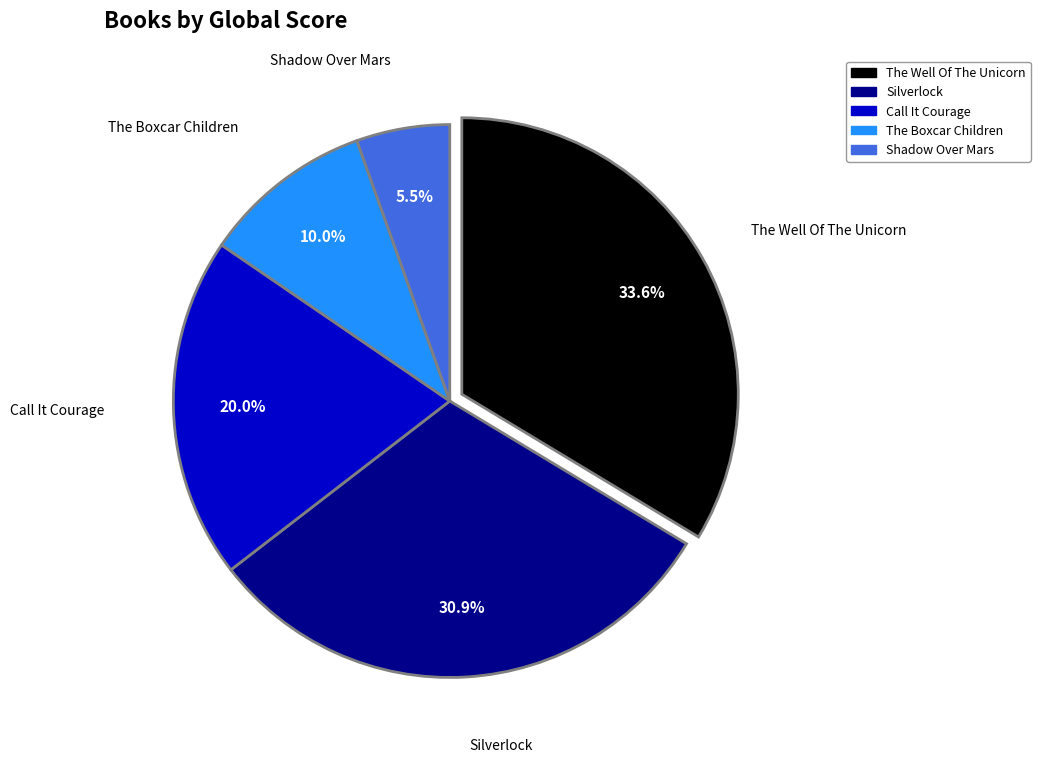

What percentage do Call It Courage and The Well Of The Unicorn together represent?

53.6%